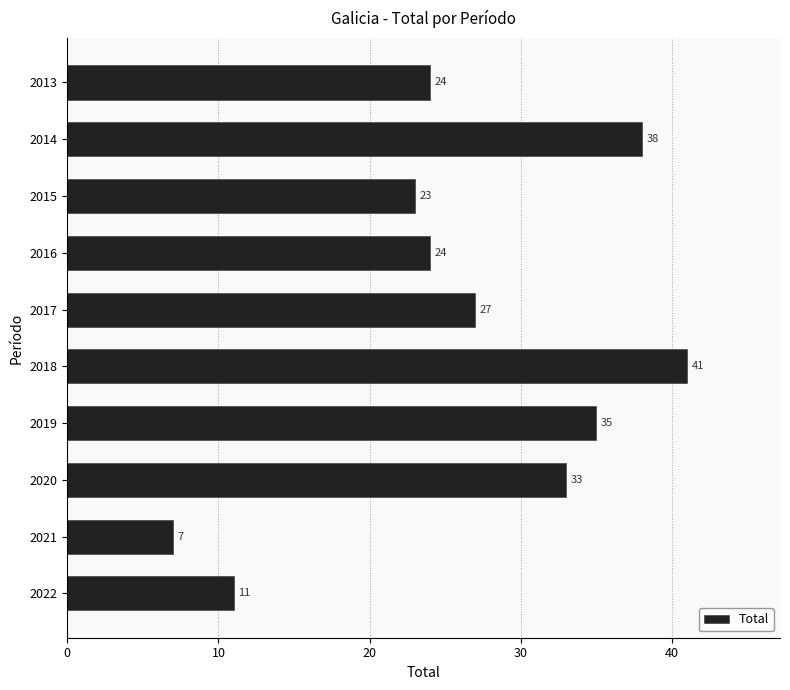

What is the ratio of the value at 2013 to the value at 2020?

0.7